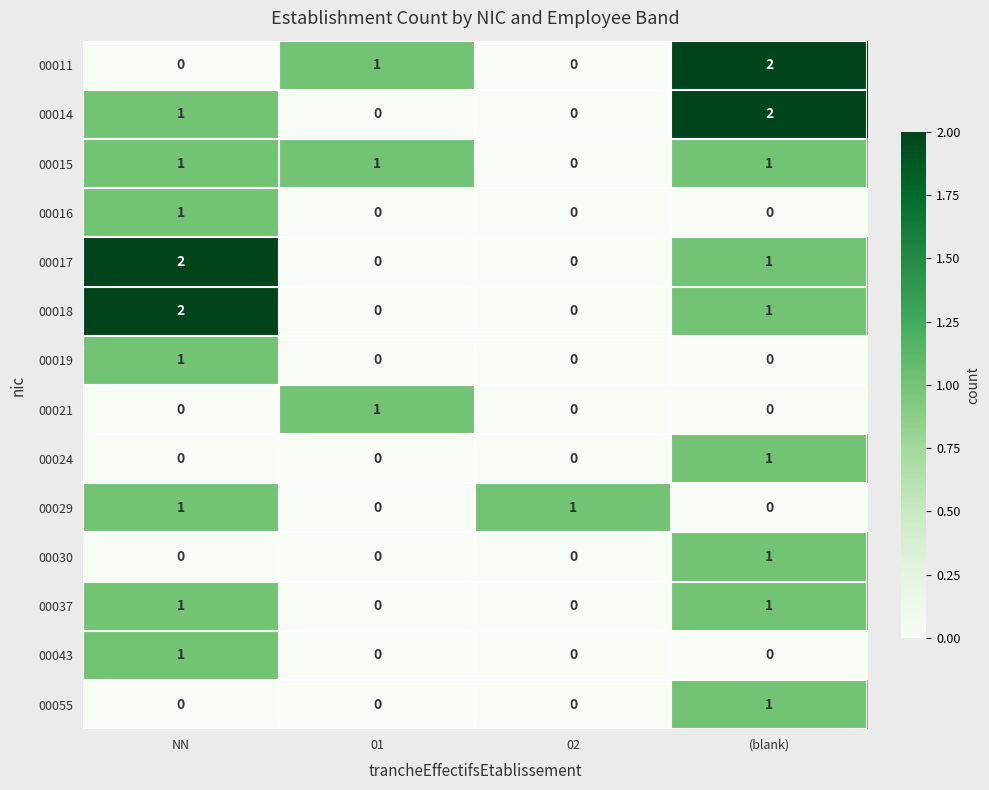

Count the 00037 values in the range 0 to 1.

4